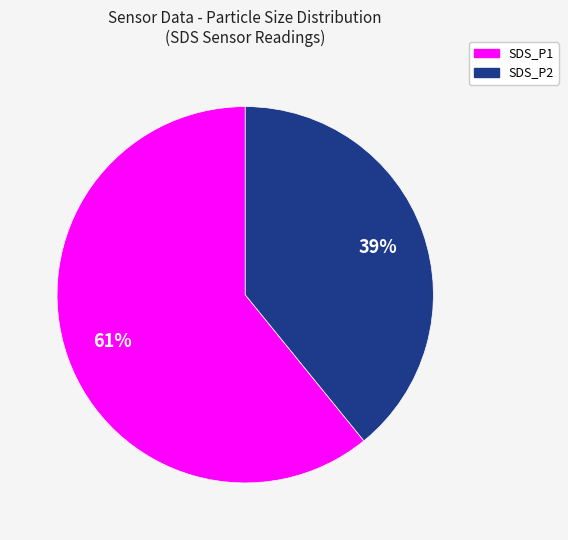

Which slice is the largest?

SDS_P1